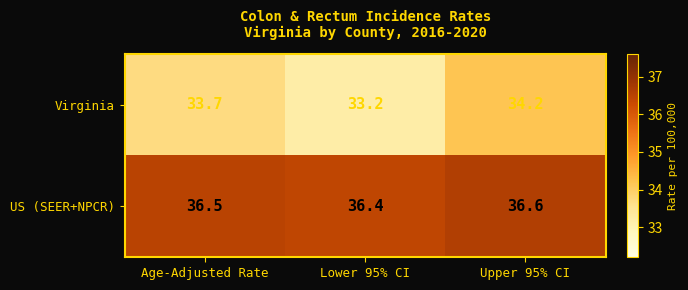

Which series changed the most between Age-Adjusted Rate and Lower 95% CI?

Virginia